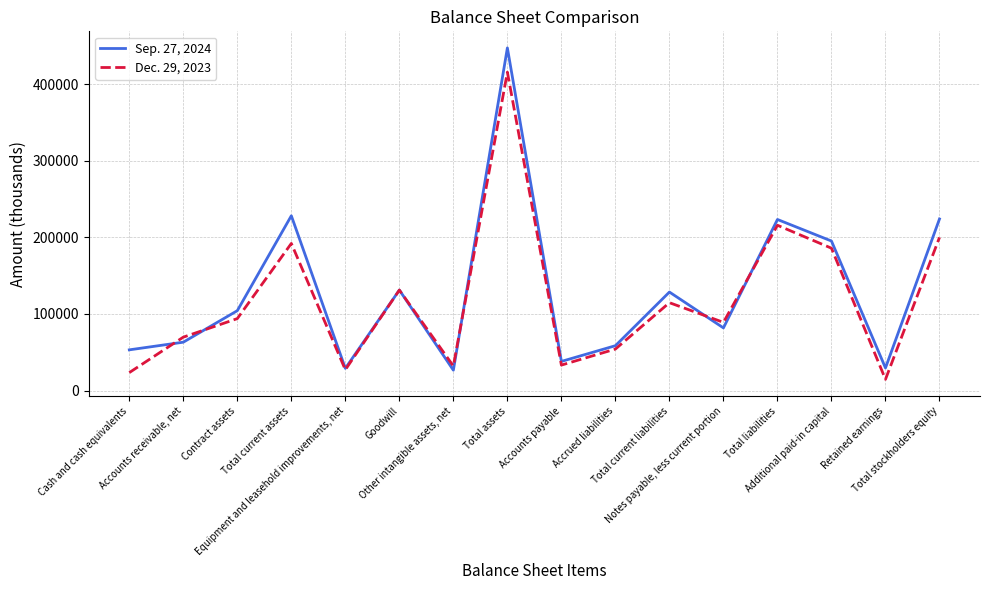

What is the sum of all Dec. 29, 2023 values?

1891701